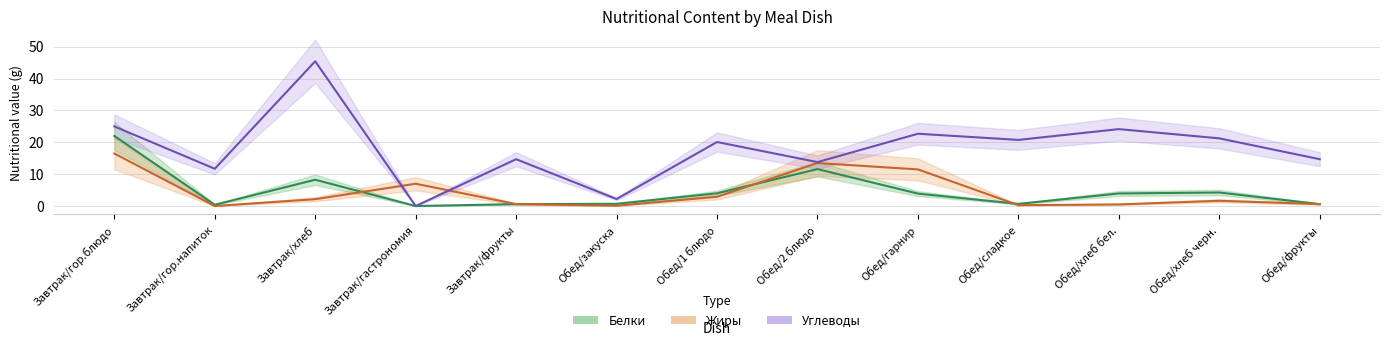

What is the total value across all series at Обед/гарнир?

38.1